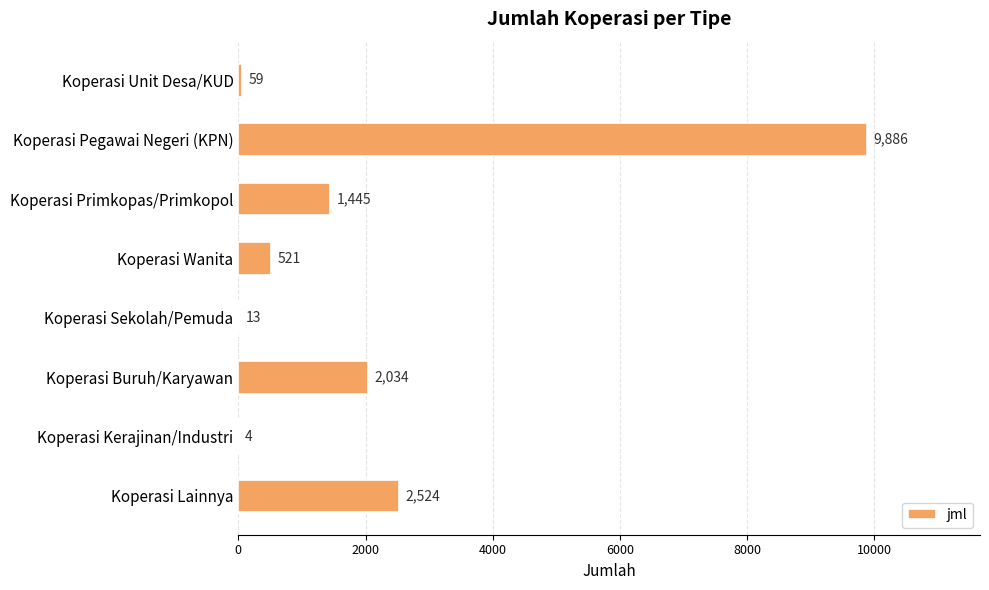

The chart shows a value of 2524 at Koperasi Lainnya. True or false?

True